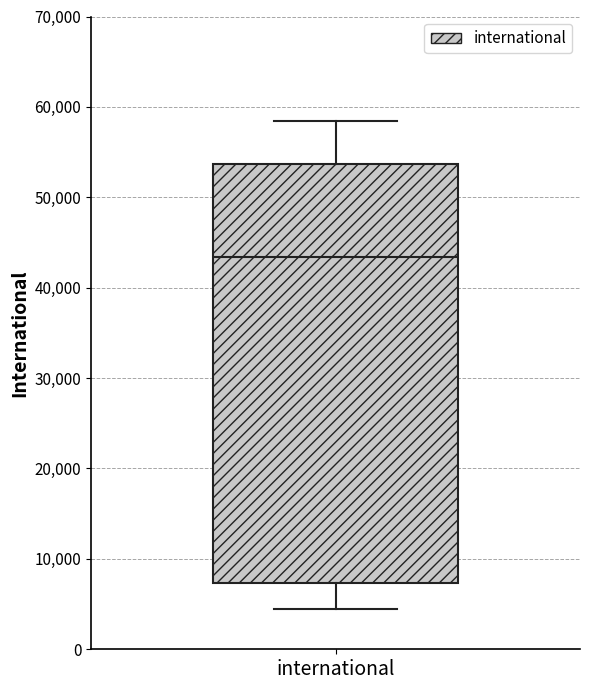

Read this box plot against the y-axis: the position of the median line, the range covered by the box, and the ends of both whiskers. The values are not printed on the chart, so give them approximately, as read against the axis.

median 43000, box 7000 to 54000, whiskers 4000 to 58000